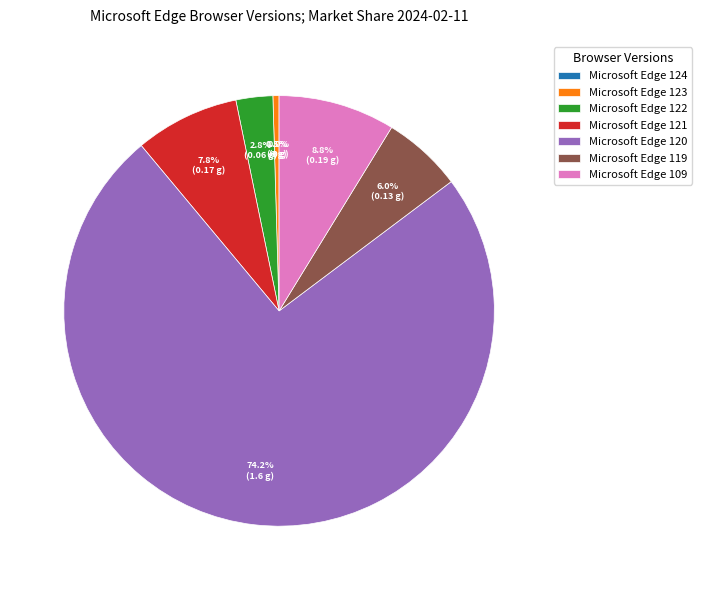

How many slices are in this pie chart?

7